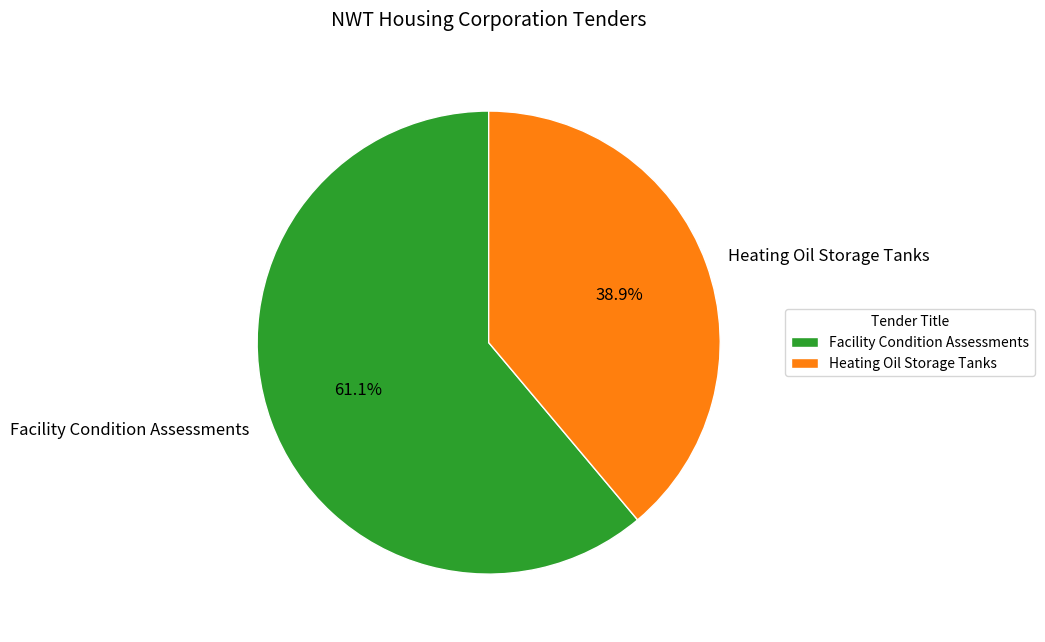

What is the smallest slice in the pie chart?

Heating Oil Storage Tanks